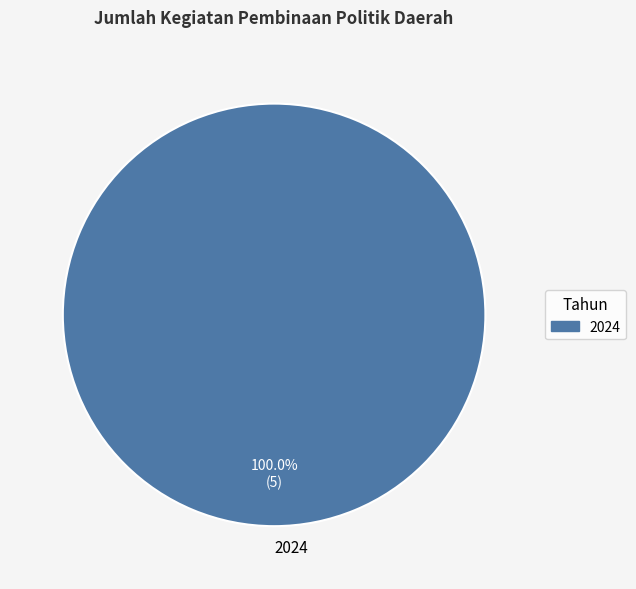

How many slices are in this pie chart?

1